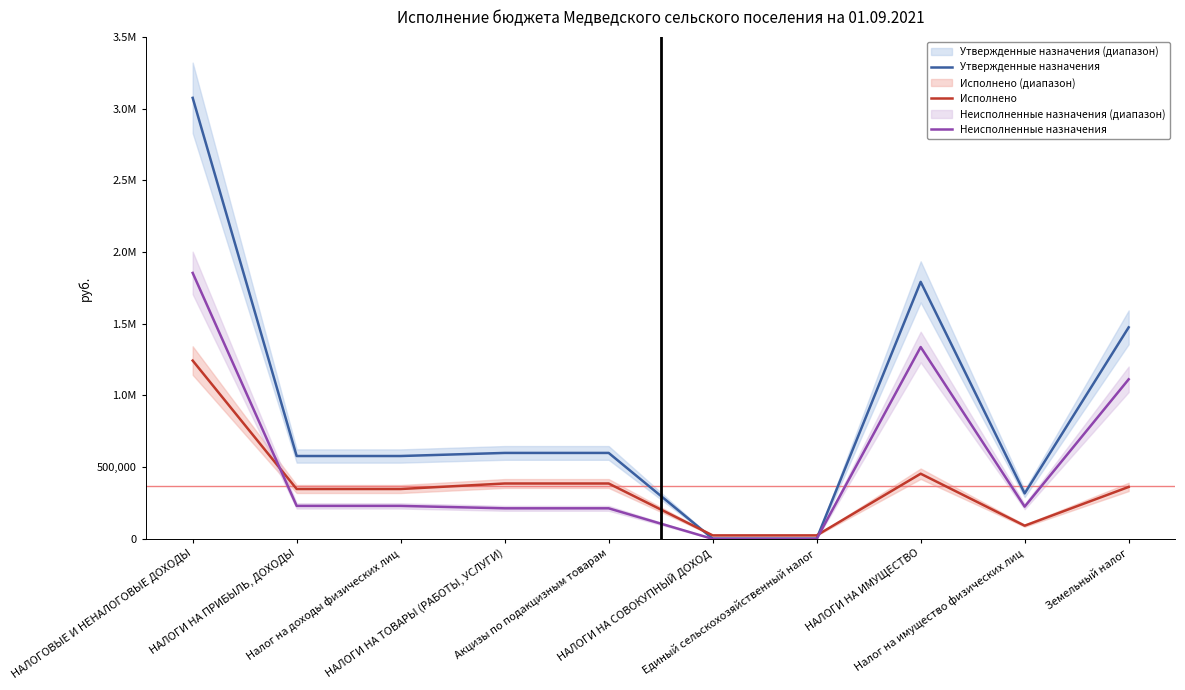

What are all the series names shown in the legend?

Утвержденные назначения, Исполнено, Неисполненные назначения